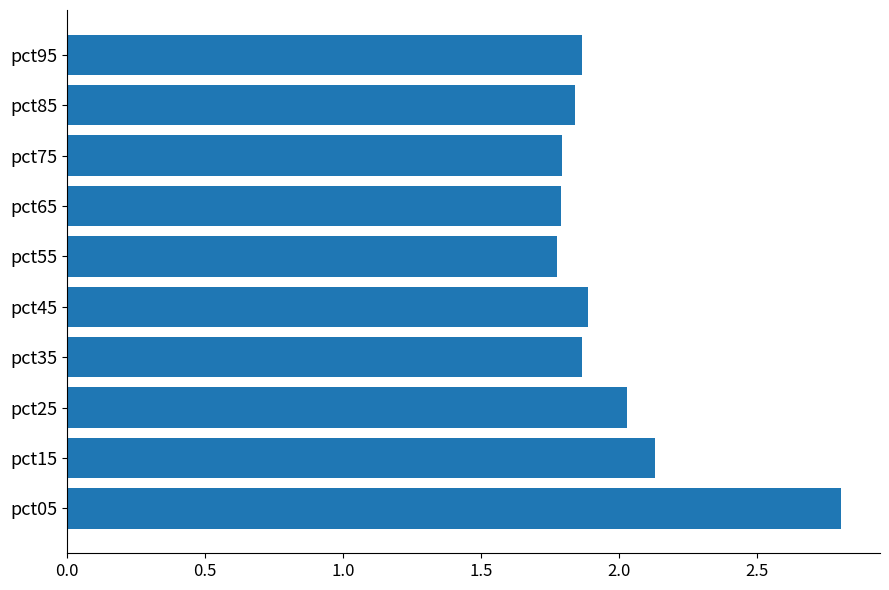

What is the average value?

2.0